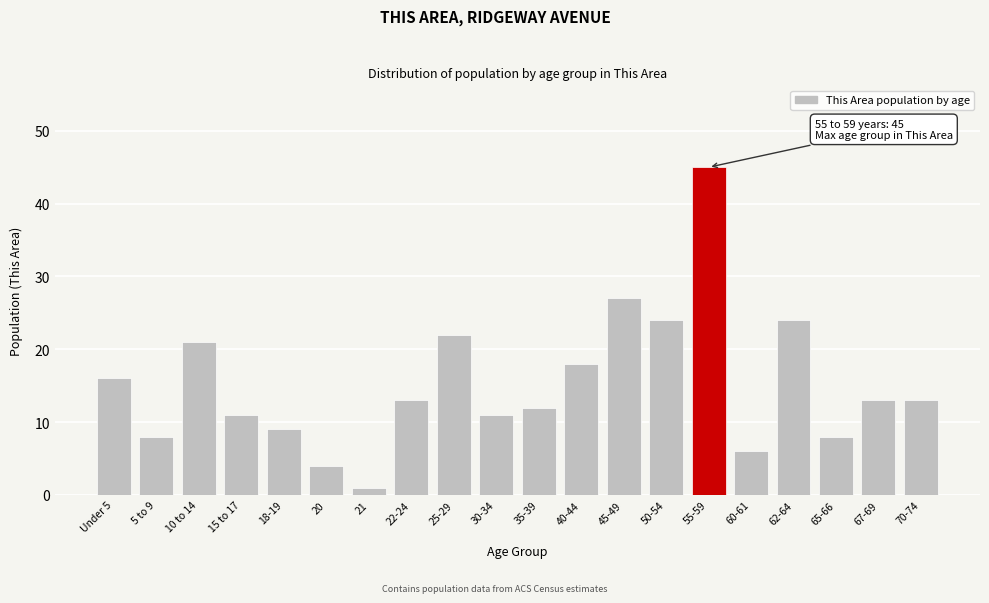

Reading right to left, what are all the values shown in this chart?

13	13	8	24	6	45	24	27	18	12	11	22	13	1	4	9	11	21	8	16